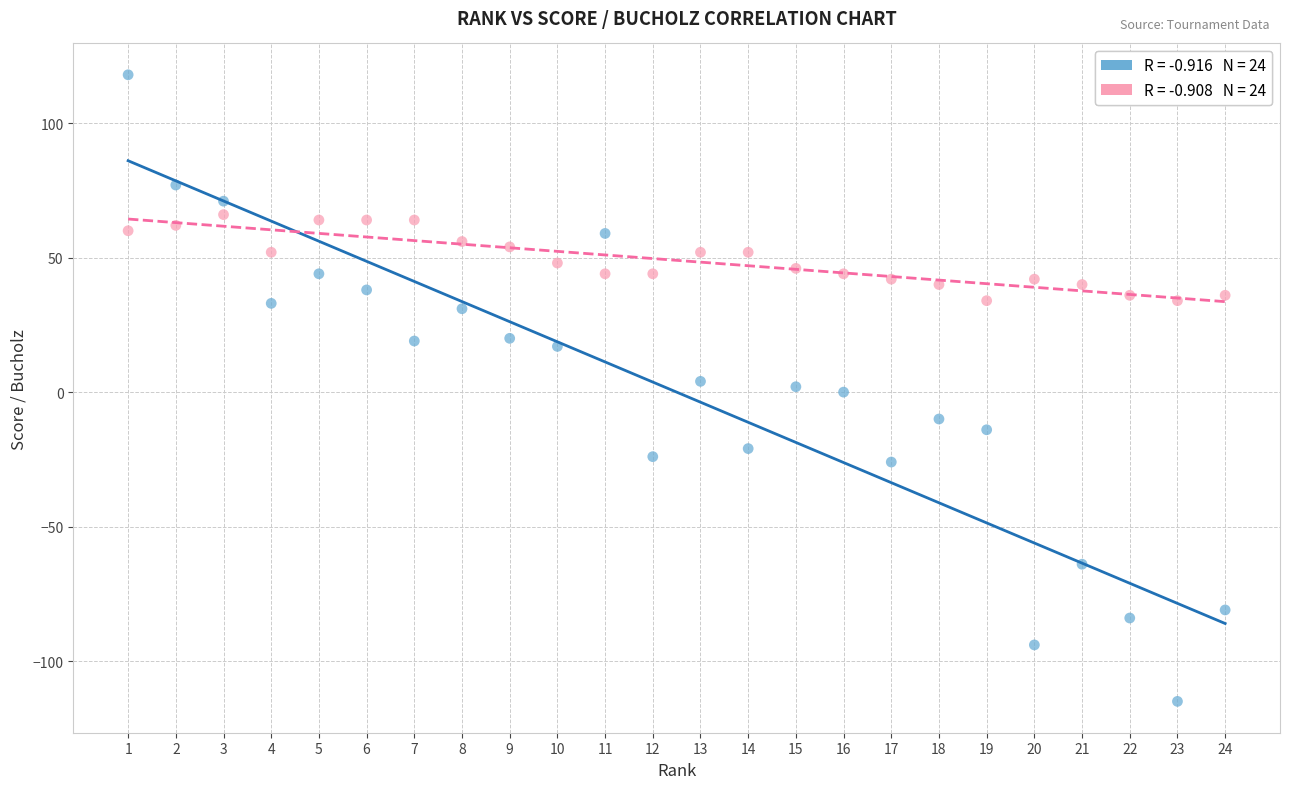

Across all data points, what is the range of X values (max minus min)?

23